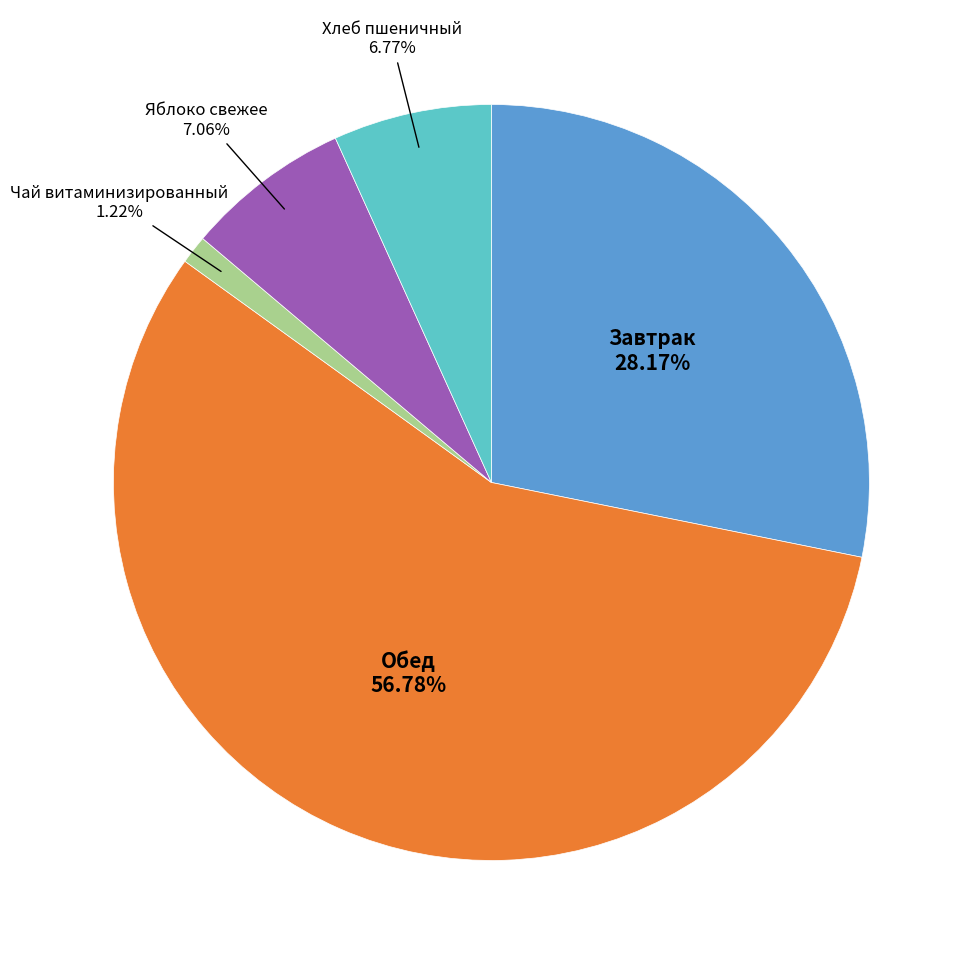

To the nearest percent, what is the difference between the largest and smallest slice percentages?

56%